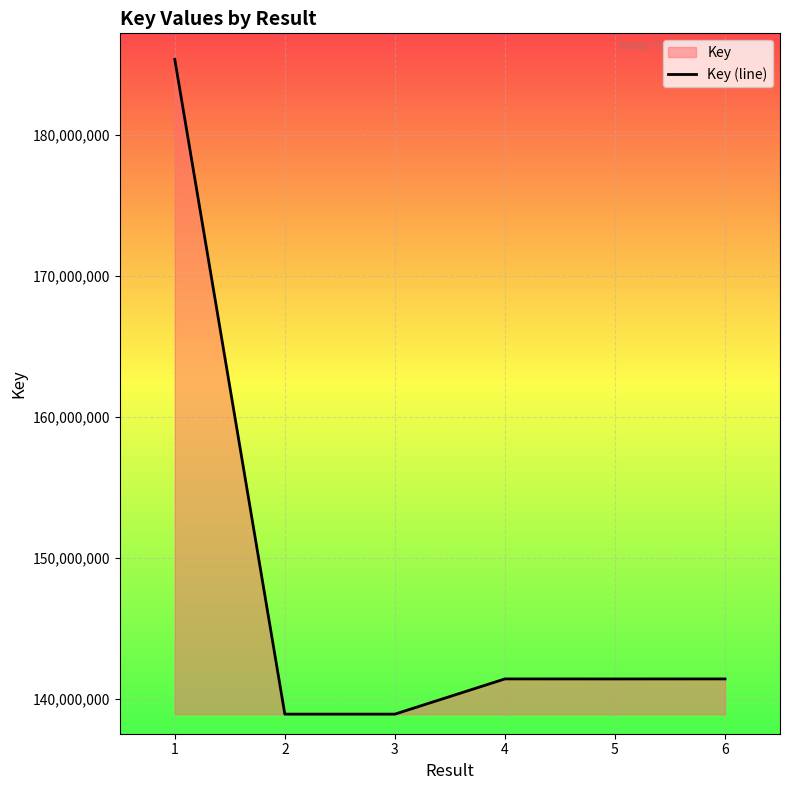

What is the value of the 4th point from the left?

141411927